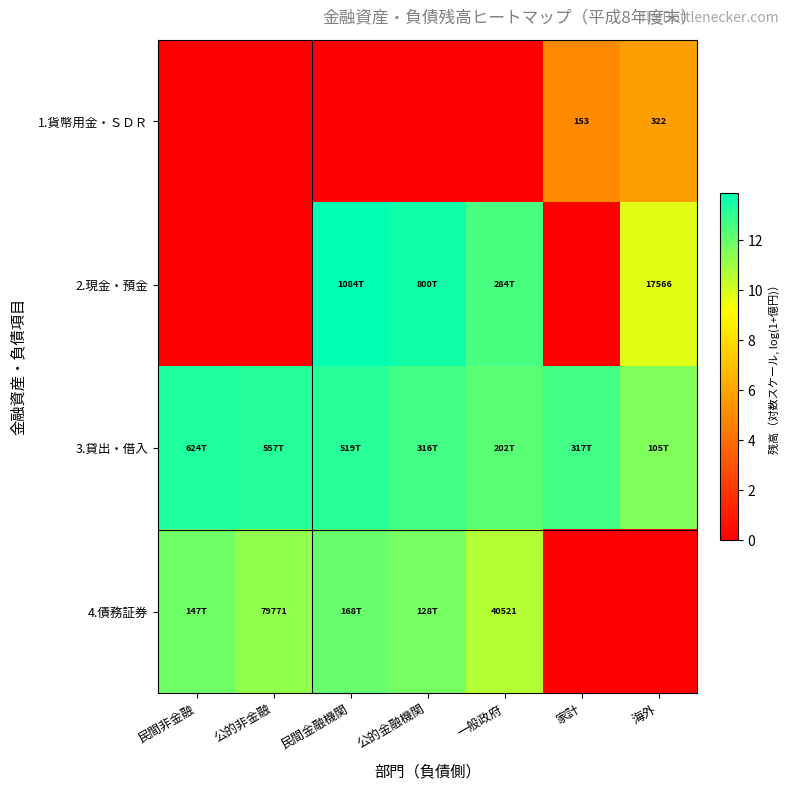

At how many categories does at least one series exceed 4?

7